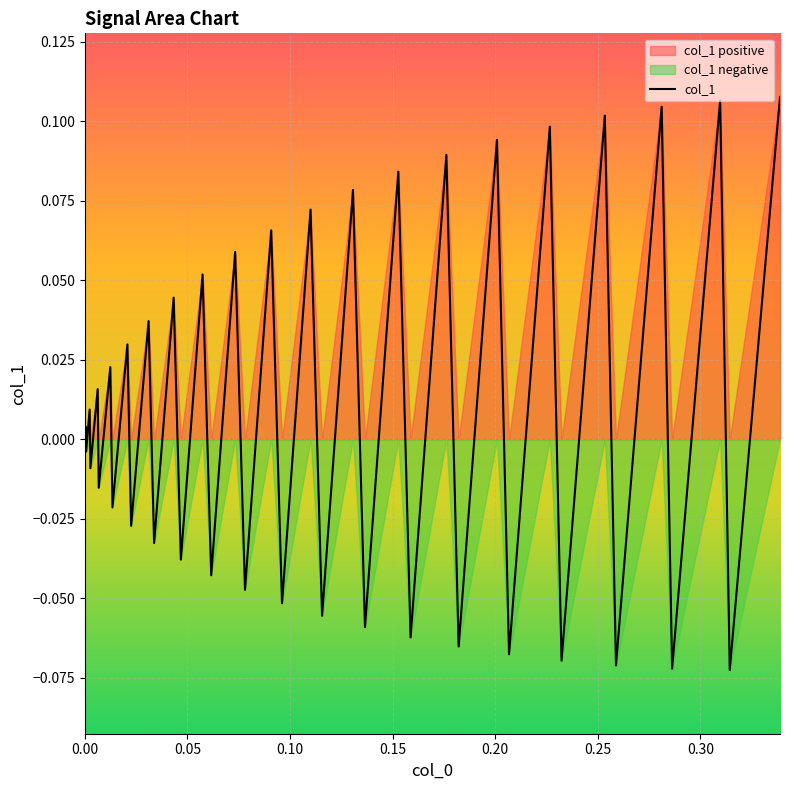

How many points are lower than both their immediate neighbors (excluding endpoints)?

19